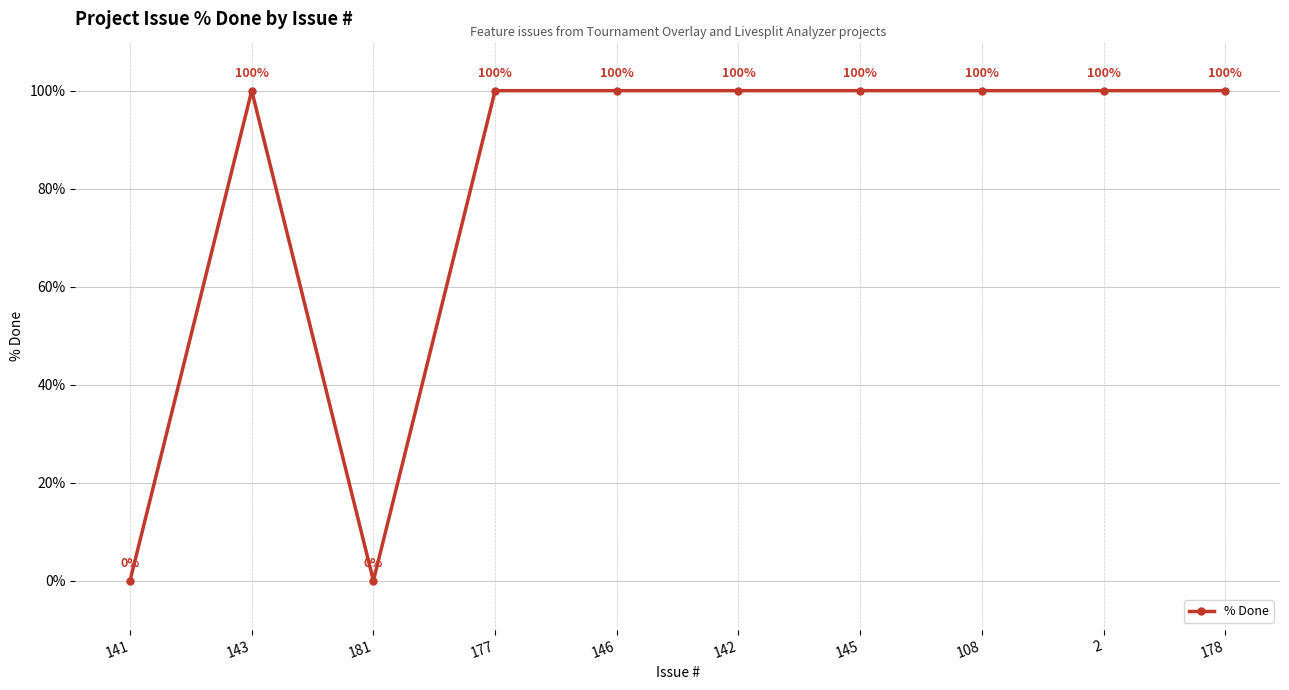

The value at 145 is 100. True or false?

True